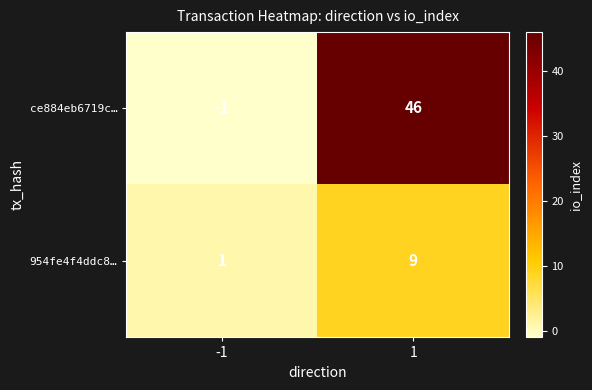

Rank the series by their maximum value, from lowest to highest.

954fe4f4ddc8…, ce884eb6719c…